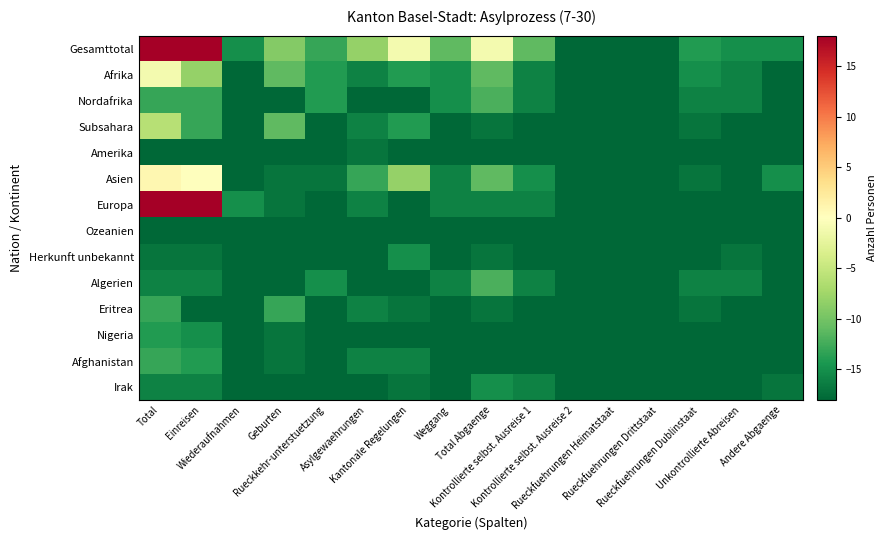

Reading left to right, what are all the values shown in this chart?

Gesamttotal: Total=18.1	Einreisen=18.1	Wiederaufnahmen=-15.1	Geburten=-9.1	Rueckkehr-unterstuetzung=-13.1	Asylgewaehrungen=-8.1	Kantonale Regelungen=-1.1	Weggang=-11.1	Total Abgaenge=-1.1	Kontrollierte selbst. Ausreise 1=-11.1	Kontrollierte selbst. Ausreise 2=-18.1	Rueckfuehrungen Heimatstaat=-18.1	Rueckfuehrungen Drittstaat=-18.1	Rueckfuehrungen Dublinstaat=-14.1	Unkontrollierte Abreisen=-15.1	Andere Abgaenge=-15.1
Afrika: Total=-1.1	Einreisen=-8.1	Wiederaufnahmen=-18.1	Geburten=-11.1	Rueckkehr-unterstuetzung=-14.1	Asylgewaehrungen=-16.1	Kantonale Regelungen=-14.1	Weggang=-15.1	Total Abgaenge=-11.1	Kontrollierte selbst. Ausreise 1=-16.1	Kontrollierte selbst. Ausreise 2=-18.1	Rueckfuehrungen Heimatstaat=-18.1	Rueckfuehrungen Drittstaat=-18.1	Rueckfuehrungen Dublinstaat=-15.1	Unkontrollierte Abreisen=-16.1	Andere Abgaenge=-18.1
Nordafrika: Total=-13.1	Einreisen=-13.1	Wiederaufnahmen=-18.1	Geburten=-18.1	Rueckkehr-unterstuetzung=-14.1	Asylgewaehrungen=-18.1	Kantonale Regelungen=-18.1	Weggang=-15.1	Total Abgaenge=-12.1	Kontrollierte selbst. Ausreise 1=-16.1	Kontrollierte selbst. Ausreise 2=-18.1	Rueckfuehrungen Heimatstaat=-18.1	Rueckfuehrungen Drittstaat=-18.1	Rueckfuehrungen Dublinstaat=-16.1	Unkontrollierte Abreisen=-16.1	Andere Abgaenge=-18.1
Subsahara: Total=-6.1	Einreisen=-13.1	Wiederaufnahmen=-18.1	Geburten=-11.1	Rueckkehr-unterstuetzung=-18.1	Asylgewaehrungen=-16.1	Kantonale Regelungen=-14.1	Weggang=-18.1	Total Abgaenge=-17.1	Kontrollierte selbst. Ausreise 1=-18.1	Kontrollierte selbst. Ausreise 2=-18.1	Rueckfuehrungen Heimatstaat=-18.1	Rueckfuehrungen Drittstaat=-18.1	Rueckfuehrungen Dublinstaat=-17.1	Unkontrollierte Abreisen=-18.1	Andere Abgaenge=-18.1
Amerika: Total=-18.1	Einreisen=-18.1	Wiederaufnahmen=-18.1	Geburten=-18.1	Rueckkehr-unterstuetzung=-18.1	Asylgewaehrungen=-17.1	Kantonale Regelungen=-18.1	Weggang=-18.1	Total Abgaenge=-18.1	Kontrollierte selbst. Ausreise 1=-18.1	Kontrollierte selbst. Ausreise 2=-18.1	Rueckfuehrungen Heimatstaat=-18.1	Rueckfuehrungen Drittstaat=-18.1	Rueckfuehrungen Dublinstaat=-18.1	Unkontrollierte Abreisen=-18.1	Andere Abgaenge=-18.1
Asien: Total=0.9	Einreisen=-0.1	Wiederaufnahmen=-18.1	Geburten=-17.1	Rueckkehr-unterstuetzung=-17.1	Asylgewaehrungen=-13.1	Kantonale Regelungen=-8.1	Weggang=-16.1	Total Abgaenge=-11.1	Kontrollierte selbst. Ausreise 1=-15.1	Kontrollierte selbst. Ausreise 2=-18.1	Rueckfuehrungen Heimatstaat=-18.1	Rueckfuehrungen Drittstaat=-18.1	Rueckfuehrungen Dublinstaat=-17.1	Unkontrollierte Abreisen=-18.1	Andere Abgaenge=-15.1
Europa: Total=18.1	Einreisen=18.1	Wiederaufnahmen=-15.1	Geburten=-17.1	Rueckkehr-unterstuetzung=-18.1	Asylgewaehrungen=-16.1	Kantonale Regelungen=-18.1	Weggang=-16.1	Total Abgaenge=-16.1	Kontrollierte selbst. Ausreise 1=-16.1	Kontrollierte selbst. Ausreise 2=-18.1	Rueckfuehrungen Heimatstaat=-18.1	Rueckfuehrungen Drittstaat=-18.1	Rueckfuehrungen Dublinstaat=-18.1	Unkontrollierte Abreisen=-18.1	Andere Abgaenge=-18.1
Ozeanien: Total=-18.1	Einreisen=-18.1	Wiederaufnahmen=-18.1	Geburten=-18.1	Rueckkehr-unterstuetzung=-18.1	Asylgewaehrungen=-18.1	Kantonale Regelungen=-18.1	Weggang=-18.1	Total Abgaenge=-18.1	Kontrollierte selbst. Ausreise 1=-18.1	Kontrollierte selbst. Ausreise 2=-18.1	Rueckfuehrungen Heimatstaat=-18.1	Rueckfuehrungen Drittstaat=-18.1	Rueckfuehrungen Dublinstaat=-18.1	Unkontrollierte Abreisen=-18.1	Andere Abgaenge=-18.1
Herkunft unbekannt: Total=-17.1	Einreisen=-17.1	Wiederaufnahmen=-18.1	Geburten=-18.1	Rueckkehr-unterstuetzung=-18.1	Asylgewaehrungen=-18.1	Kantonale Regelungen=-15.1	Weggang=-18.1	Total Abgaenge=-17.1	Kontrollierte selbst. Ausreise 1=-18.1	Kontrollierte selbst. Ausreise 2=-18.1	Rueckfuehrungen Heimatstaat=-18.1	Rueckfuehrungen Drittstaat=-18.1	Rueckfuehrungen Dublinstaat=-18.1	Unkontrollierte Abreisen=-17.1	Andere Abgaenge=-18.1
Algerien: Total=-16.1	Einreisen=-16.1	Wiederaufnahmen=-18.1	Geburten=-18.1	Rueckkehr-unterstuetzung=-15.1	Asylgewaehrungen=-18.1	Kantonale Regelungen=-18.1	Weggang=-16.1	Total Abgaenge=-12.1	Kontrollierte selbst. Ausreise 1=-16.1	Kontrollierte selbst. Ausreise 2=-18.1	Rueckfuehrungen Heimatstaat=-18.1	Rueckfuehrungen Drittstaat=-18.1	Rueckfuehrungen Dublinstaat=-16.1	Unkontrollierte Abreisen=-16.1	Andere Abgaenge=-18.1
Eritrea: Total=-13.1	Einreisen=-18.1	Wiederaufnahmen=-18.1	Geburten=-13.1	Rueckkehr-unterstuetzung=-18.1	Asylgewaehrungen=-16.1	Kantonale Regelungen=-17.1	Weggang=-18.1	Total Abgaenge=-17.1	Kontrollierte selbst. Ausreise 1=-18.1	Kontrollierte selbst. Ausreise 2=-18.1	Rueckfuehrungen Heimatstaat=-18.1	Rueckfuehrungen Drittstaat=-18.1	Rueckfuehrungen Dublinstaat=-17.1	Unkontrollierte Abreisen=-18.1	Andere Abgaenge=-18.1
Nigeria: Total=-14.1	Einreisen=-15.1	Wiederaufnahmen=-18.1	Geburten=-17.1	Rueckkehr-unterstuetzung=-18.1	Asylgewaehrungen=-18.1	Kantonale Regelungen=-18.1	Weggang=-18.1	Total Abgaenge=-18.1	Kontrollierte selbst. Ausreise 1=-18.1	Kontrollierte selbst. Ausreise 2=-18.1	Rueckfuehrungen Heimatstaat=-18.1	Rueckfuehrungen Drittstaat=-18.1	Rueckfuehrungen Dublinstaat=-18.1	Unkontrollierte Abreisen=-18.1	Andere Abgaenge=-18.1
Afghanistan: Total=-13.1	Einreisen=-14.1	Wiederaufnahmen=-18.1	Geburten=-17.1	Rueckkehr-unterstuetzung=-18.1	Asylgewaehrungen=-16.1	Kantonale Regelungen=-16.1	Weggang=-18.1	Total Abgaenge=-18.1	Kontrollierte selbst. Ausreise 1=-18.1	Kontrollierte selbst. Ausreise 2=-18.1	Rueckfuehrungen Heimatstaat=-18.1	Rueckfuehrungen Drittstaat=-18.1	Rueckfuehrungen Dublinstaat=-18.1	Unkontrollierte Abreisen=-18.1	Andere Abgaenge=-18.1
Irak: Total=-16.1	Einreisen=-16.1	Wiederaufnahmen=-18.1	Geburten=-18.1	Rueckkehr-unterstuetzung=-18.1	Asylgewaehrungen=-18.1	Kantonale Regelungen=-17.1	Weggang=-18.1	Total Abgaenge=-15.1	Kontrollierte selbst. Ausreise 1=-16.1	Kontrollierte selbst. Ausreise 2=-18.1	Rueckfuehrungen Heimatstaat=-18.1	Rueckfuehrungen Drittstaat=-18.1	Rueckfuehrungen Dublinstaat=-18.1	Unkontrollierte Abreisen=-18.1	Andere Abgaenge=-17.1